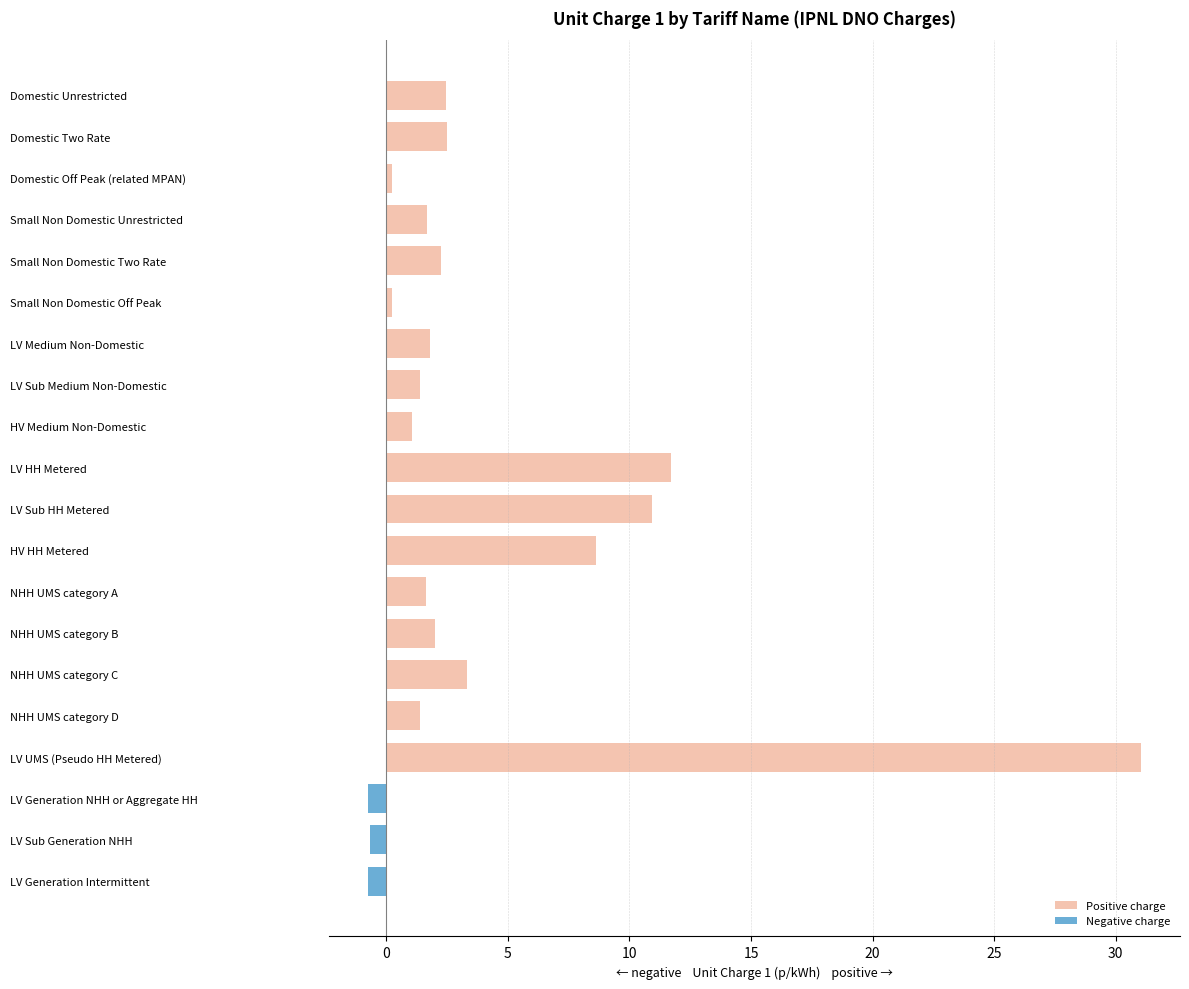

What is the minimum value shown in the chart?

-0.7